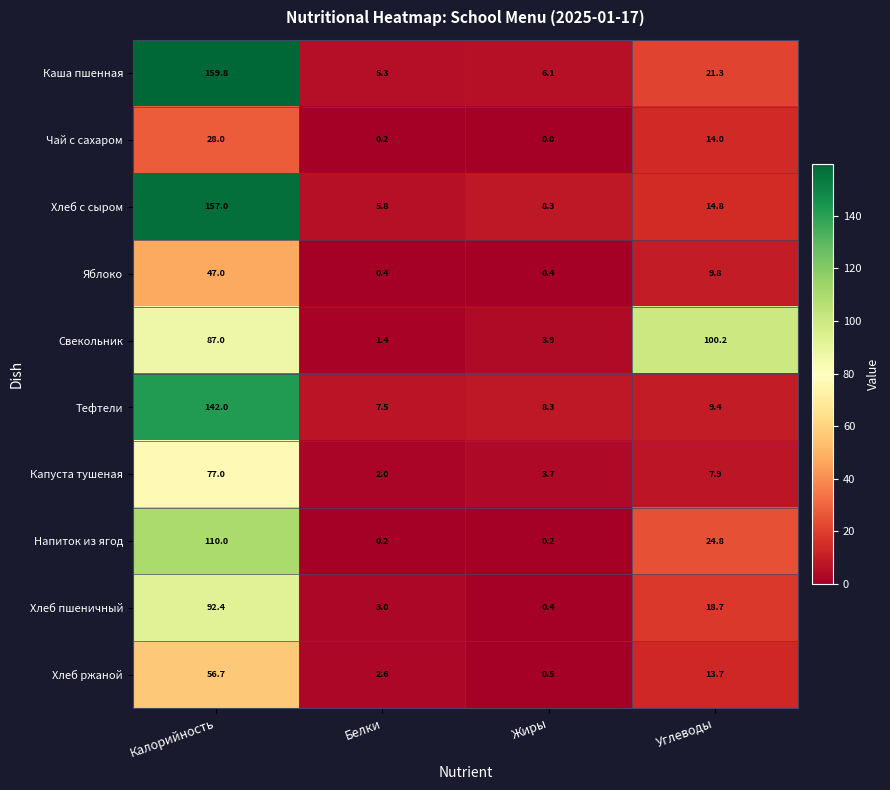

The value of Хлеб ржаной at Белки is 2.6. True or false?

True